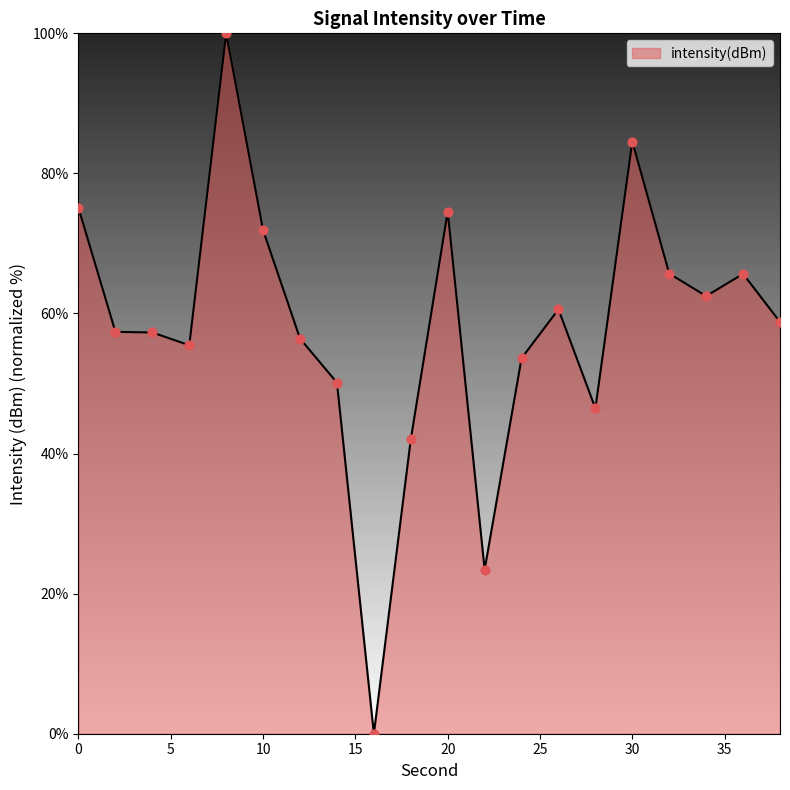

What is the maximum value shown in the chart?

100.0